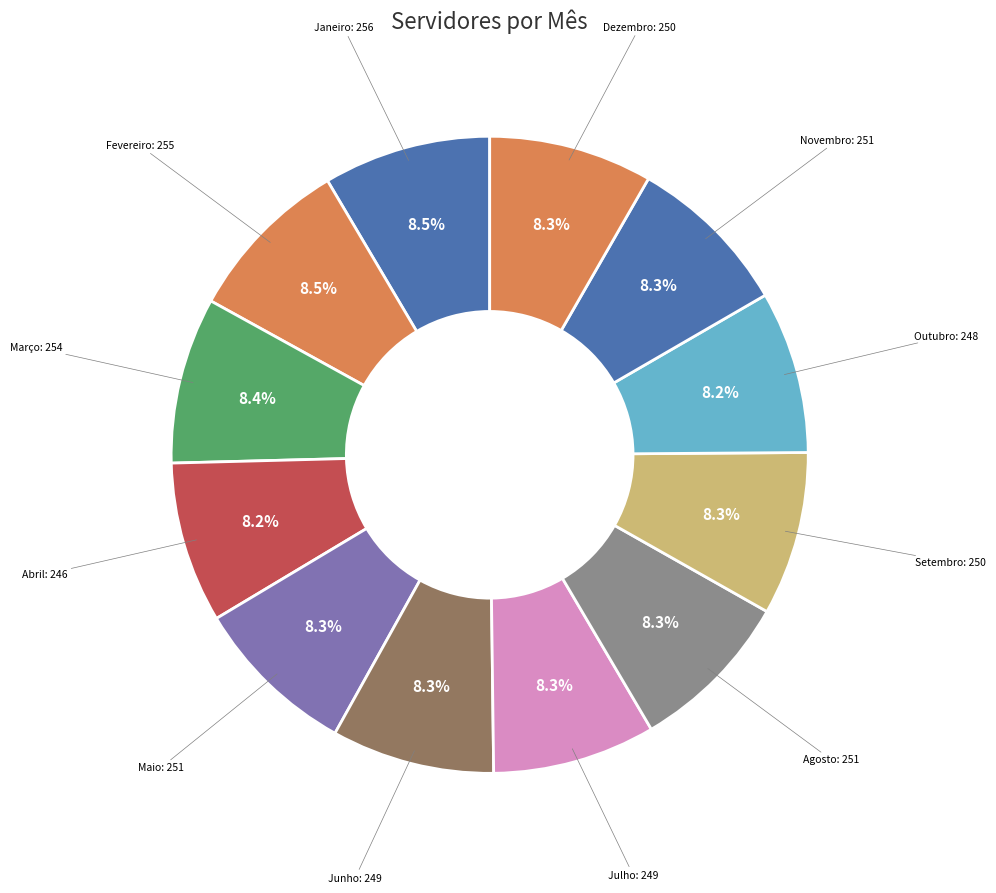

Count the number of slices in the pie.

12